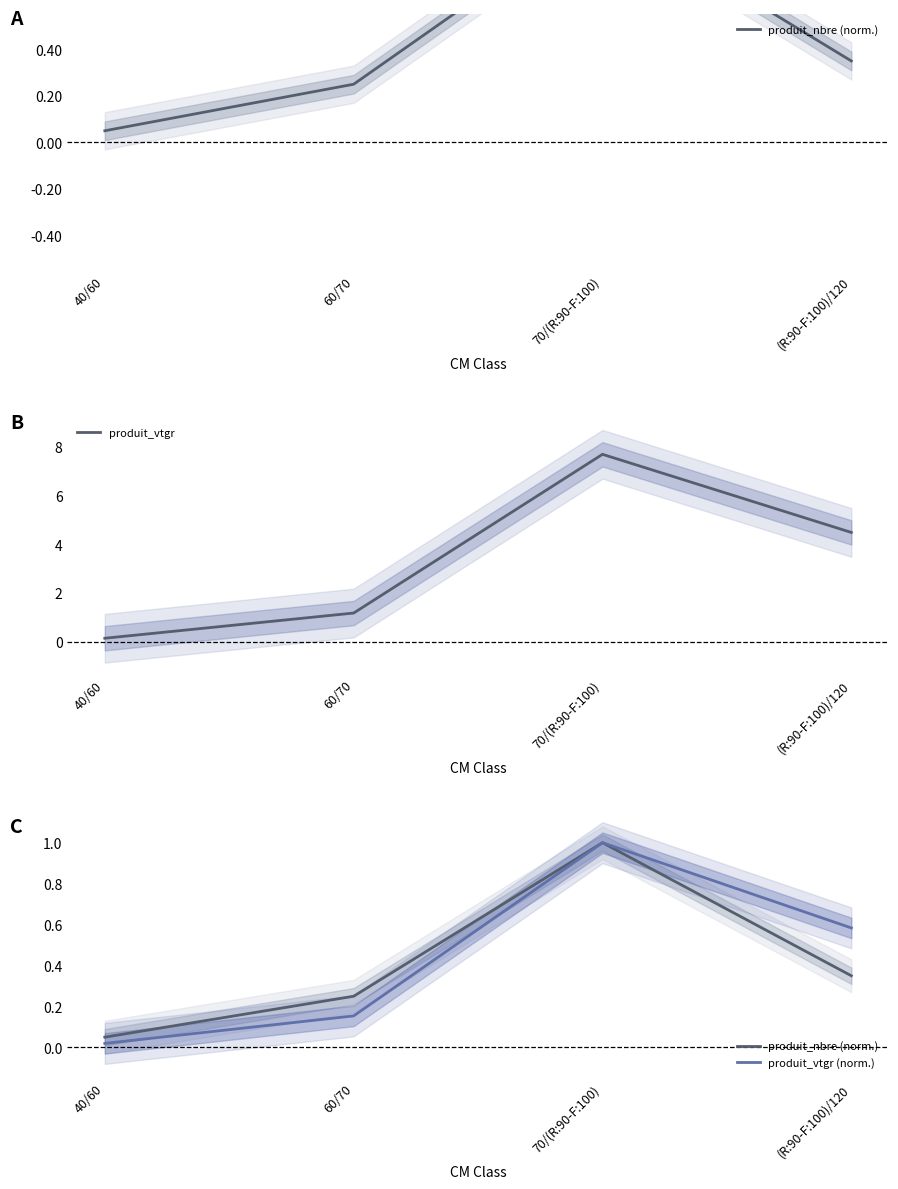

How many data points in produit_vtgr are less than 4?

2